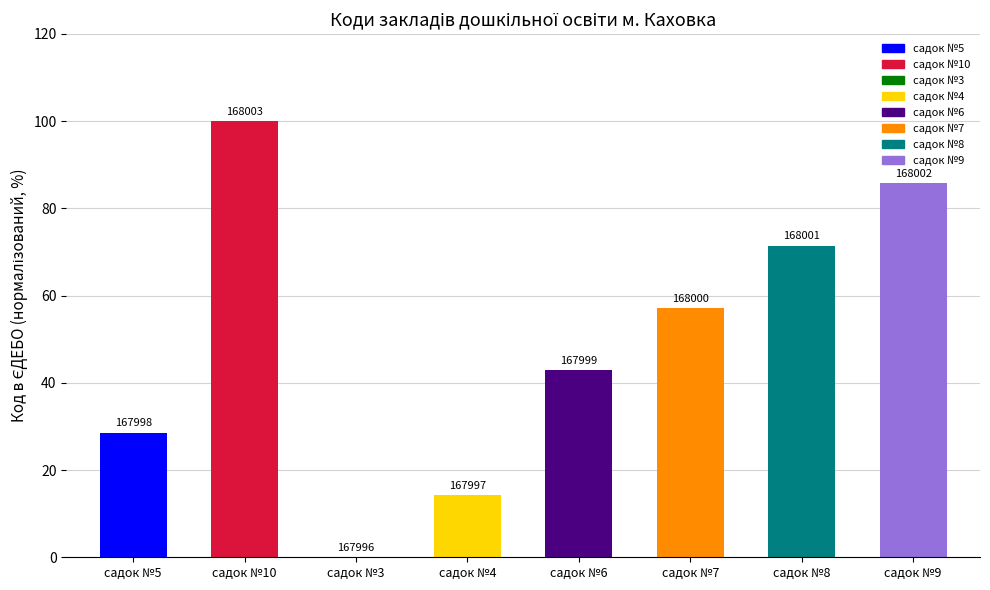

What is the difference between the values at садок №5 and садок №9?

57.1